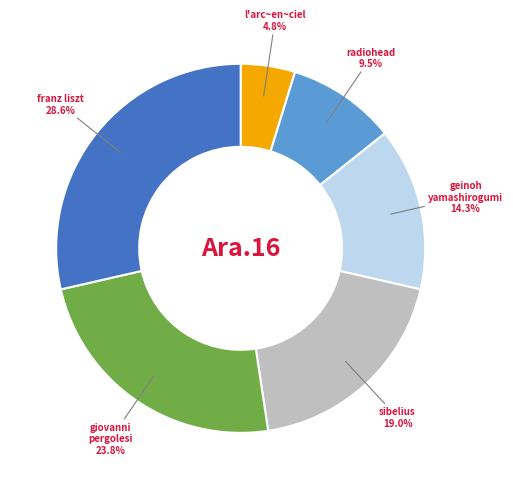

Is there a majority slice in this chart?

No